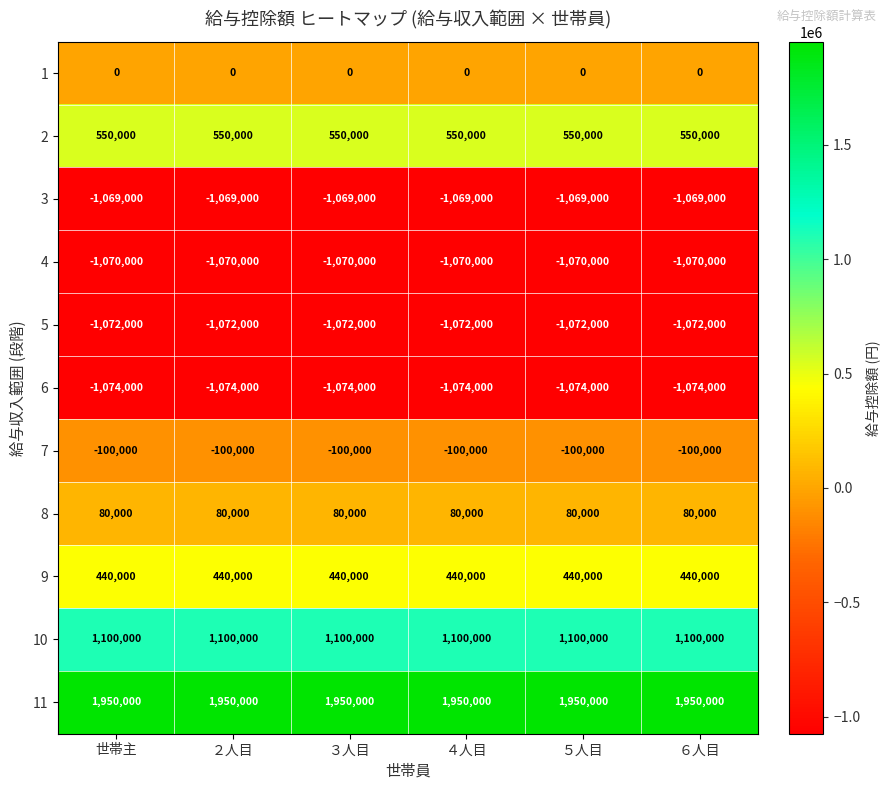

What is the smallest value displayed?

-1074000